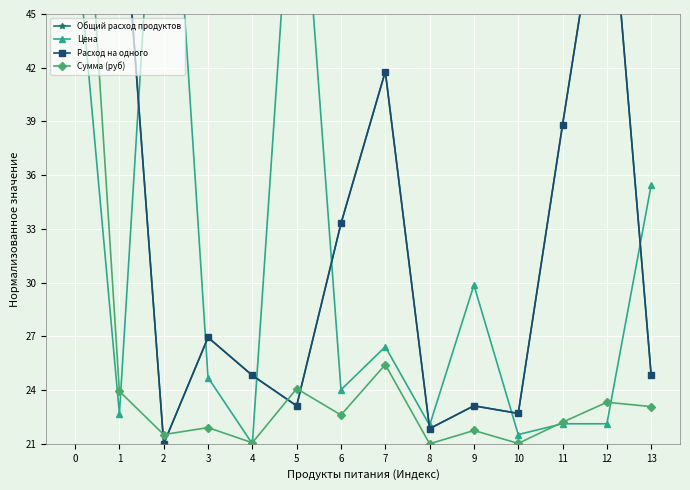

At which category does Сумма (руб) reach its first local valley?

2